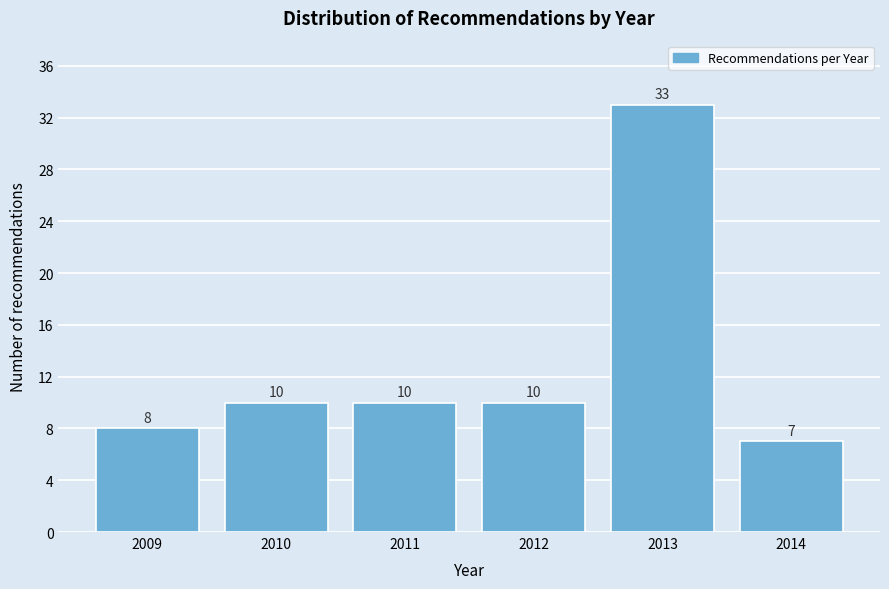

Reading right to left, what are all the values shown in this chart?

2014=7	2013=33	2012=10	2011=10	2010=10	2009=8